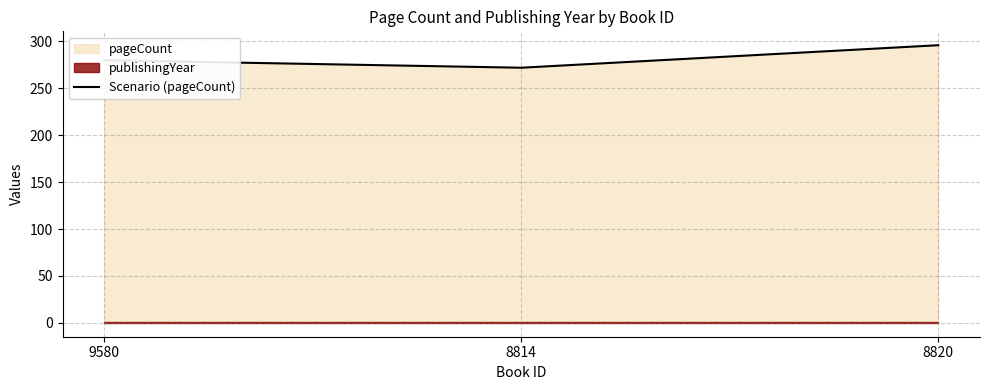

Reading left to right, what are all the values shown in this chart?

9580=280	8814=272	8820=296